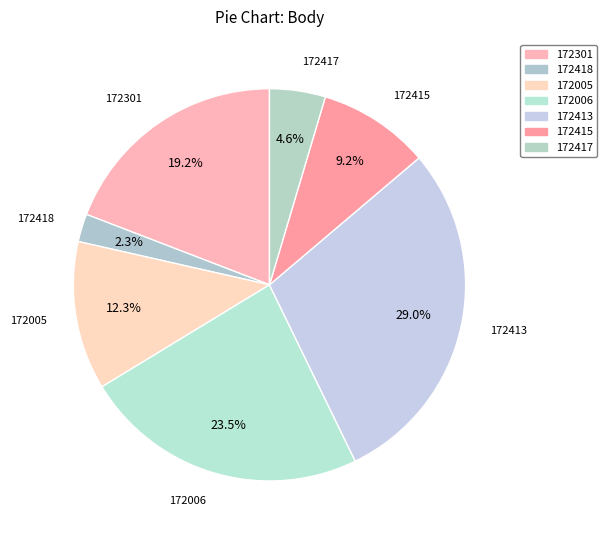

To the nearest percent, what is the average slice percentage?

14%